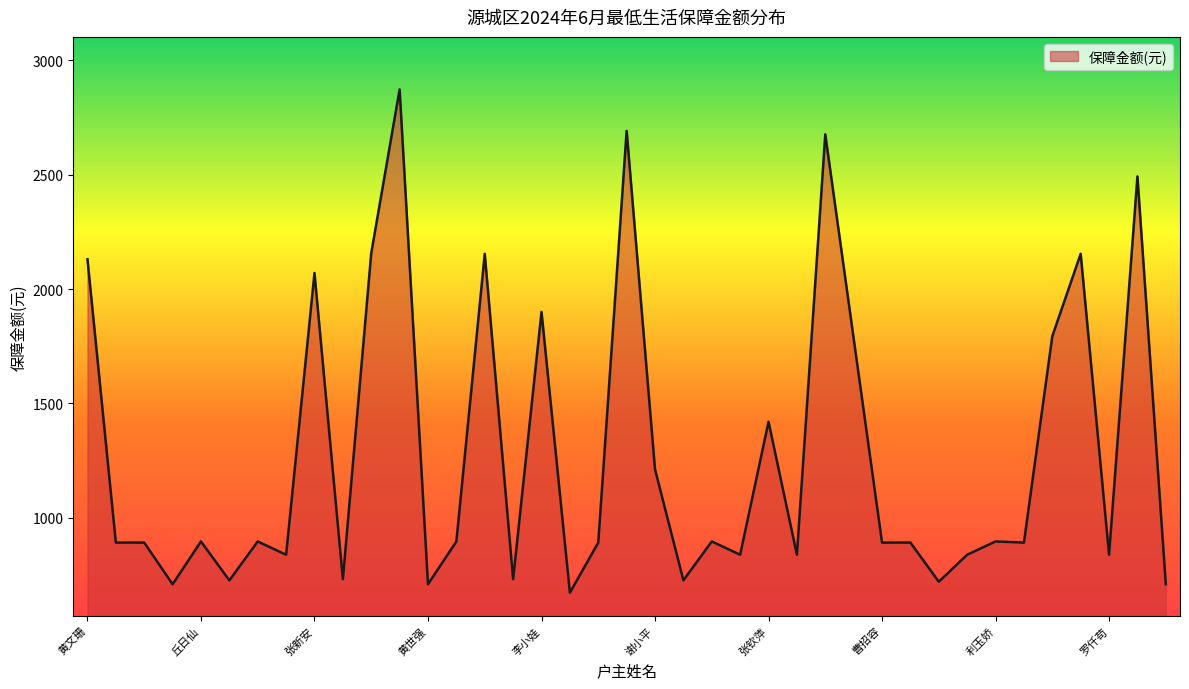

What is the greatest value displayed?

2872